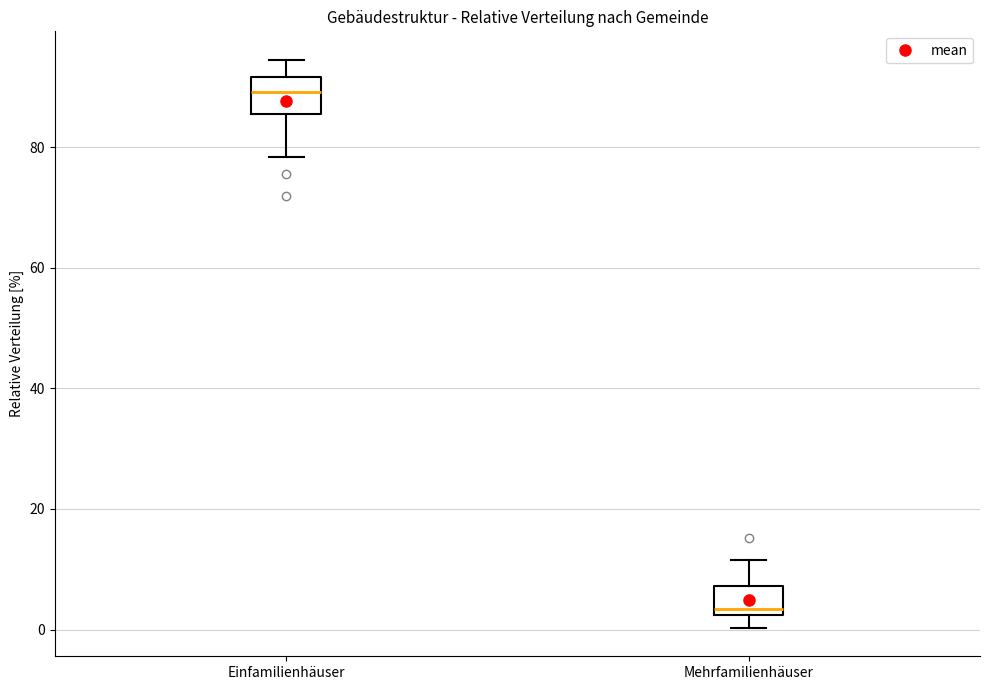

Reading left to right, read every box against the y-axis: the position of its median line, the range the box covers, and the ends of its whiskers. The values are not printed on the chart, so give them approximately, as read against the axis.

Einfamilienhäuser: median 90, box 86 to 92, whiskers 78 to 94
Mehrfamilienhäuser: median 4, box 2 to 8, whiskers 0 to 12